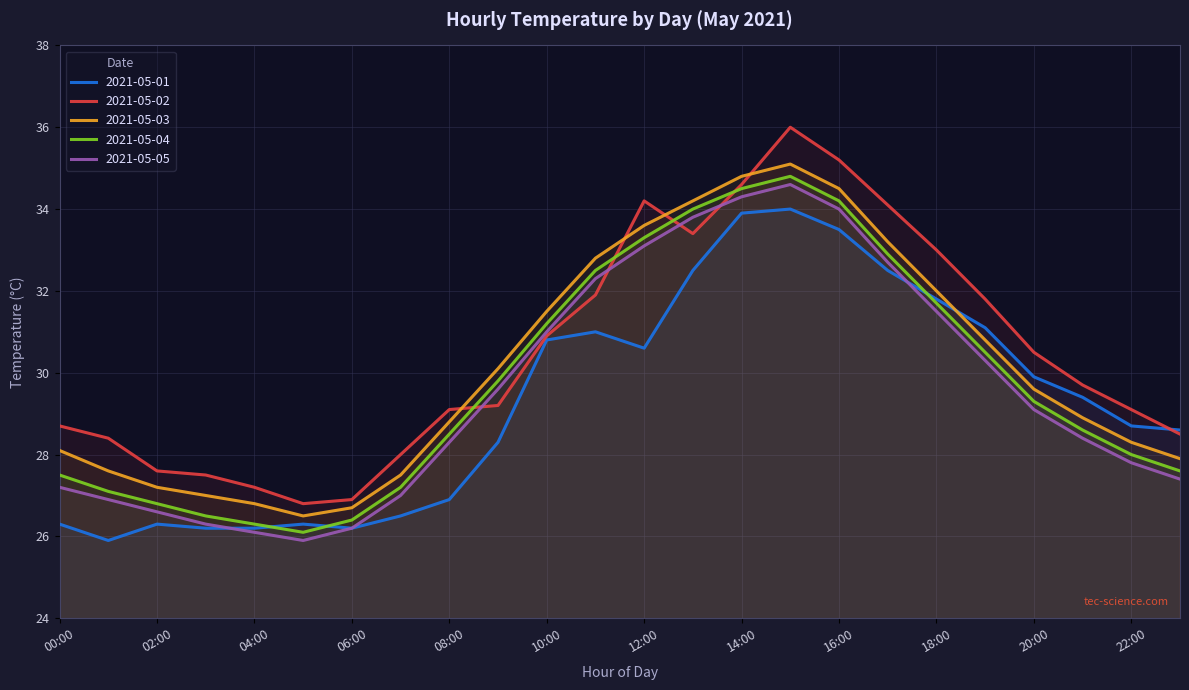

Count the number of categories in the chart.

24